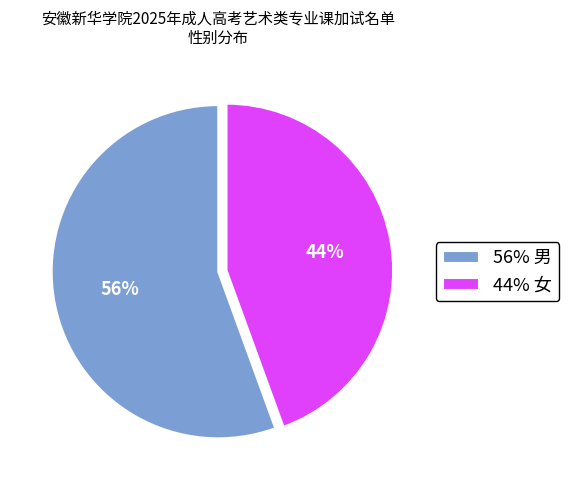

The 56% 男 slice represents 46% of the pie. True or false?

False